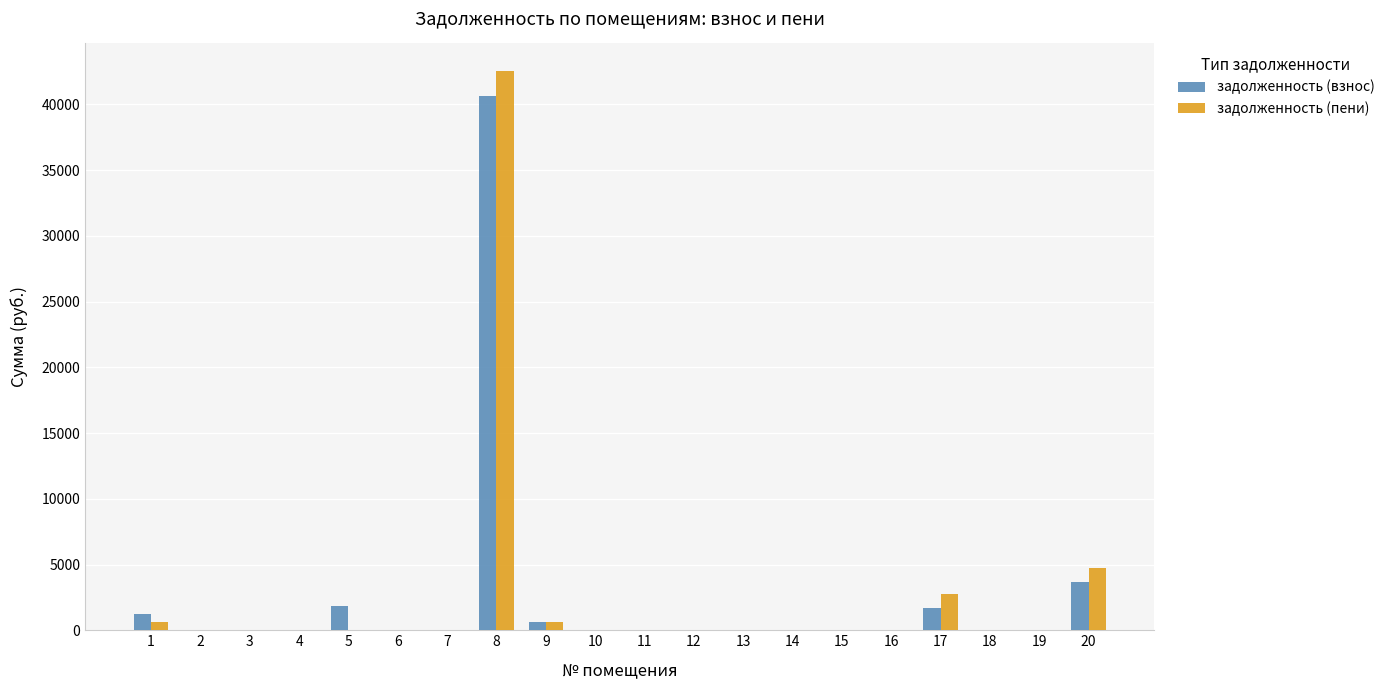

The value of задолженность (пени) at 10 is 0.0. True or false?

True